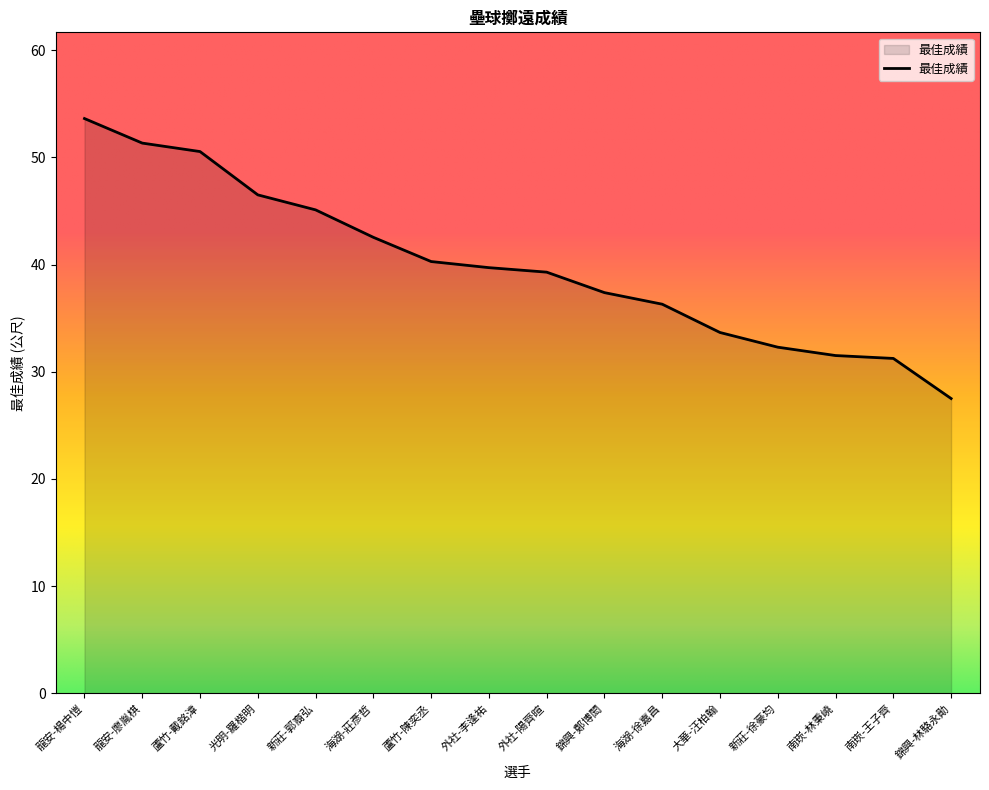

Which label corresponds to the smallest value in the chart?

錦興-林駱永勛